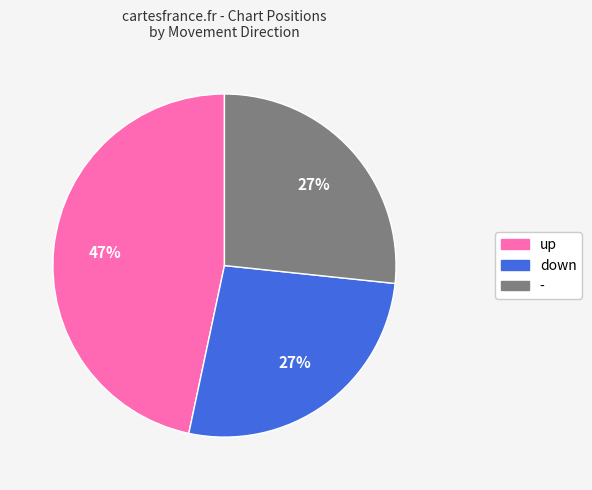

To the nearest percent, what is the average slice percentage?

33%